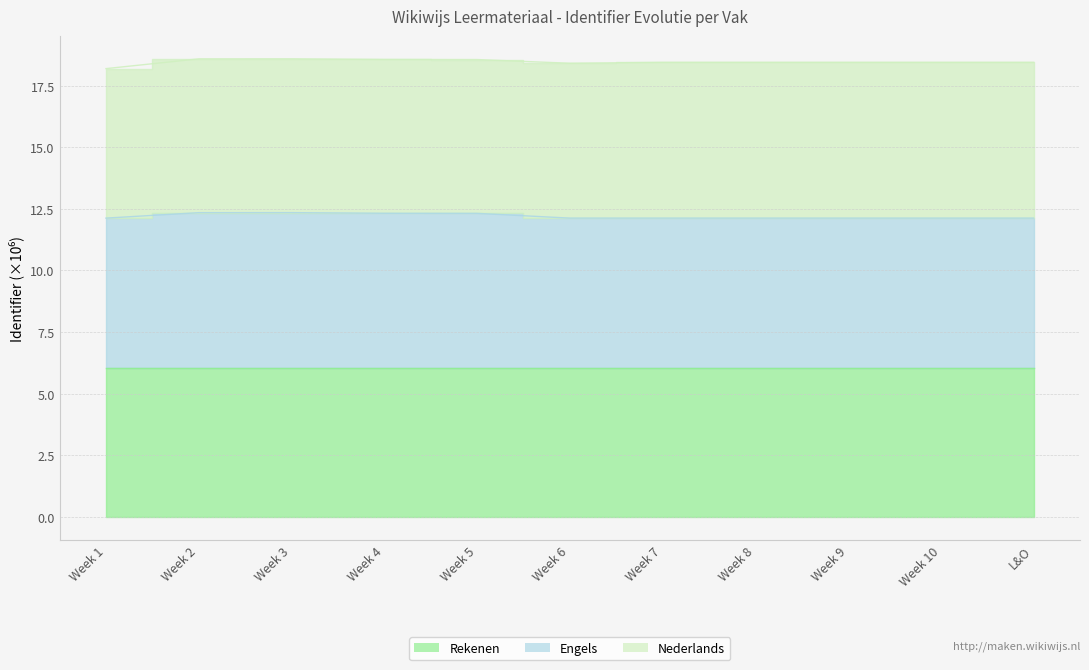

True or false: Engels and Rekenen cross at least once.

False